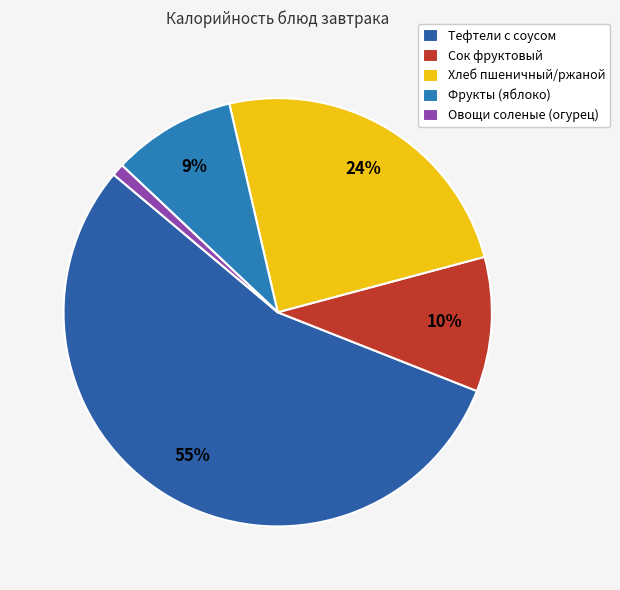

Which slice is the largest?

Тефтели с соусом